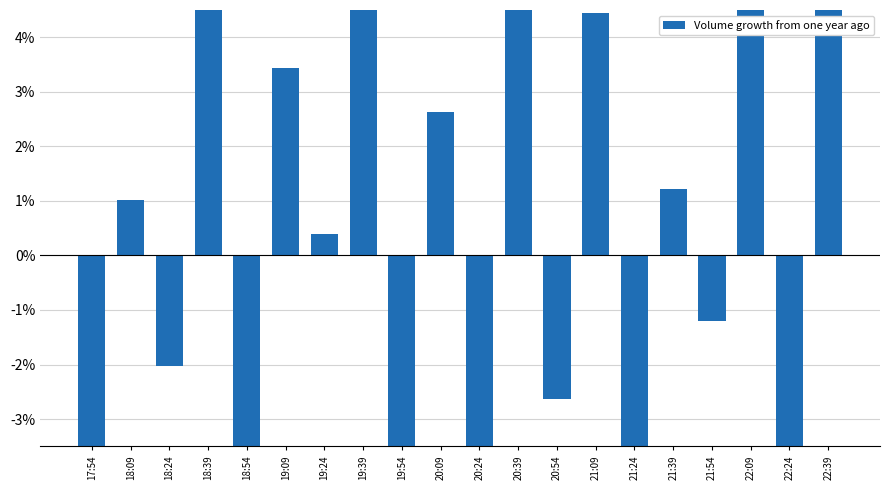

The value at 22:39 is 4.8. True or false?

True